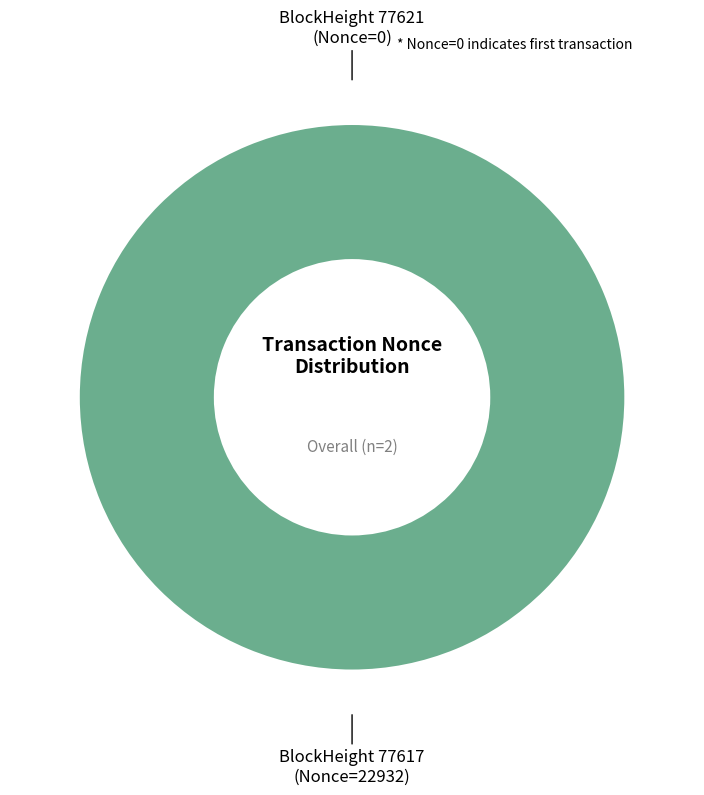

Rank the categories by value from highest to lowest.

77617, 77621